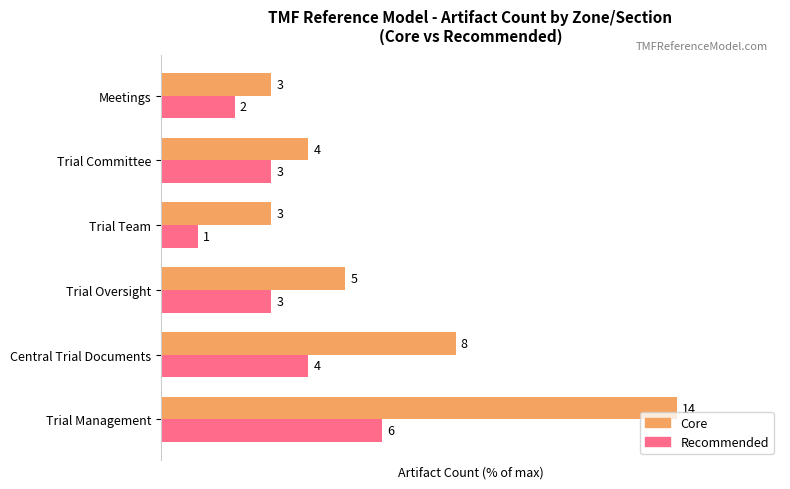

What are all the series names shown in the legend?

Core, Recommended